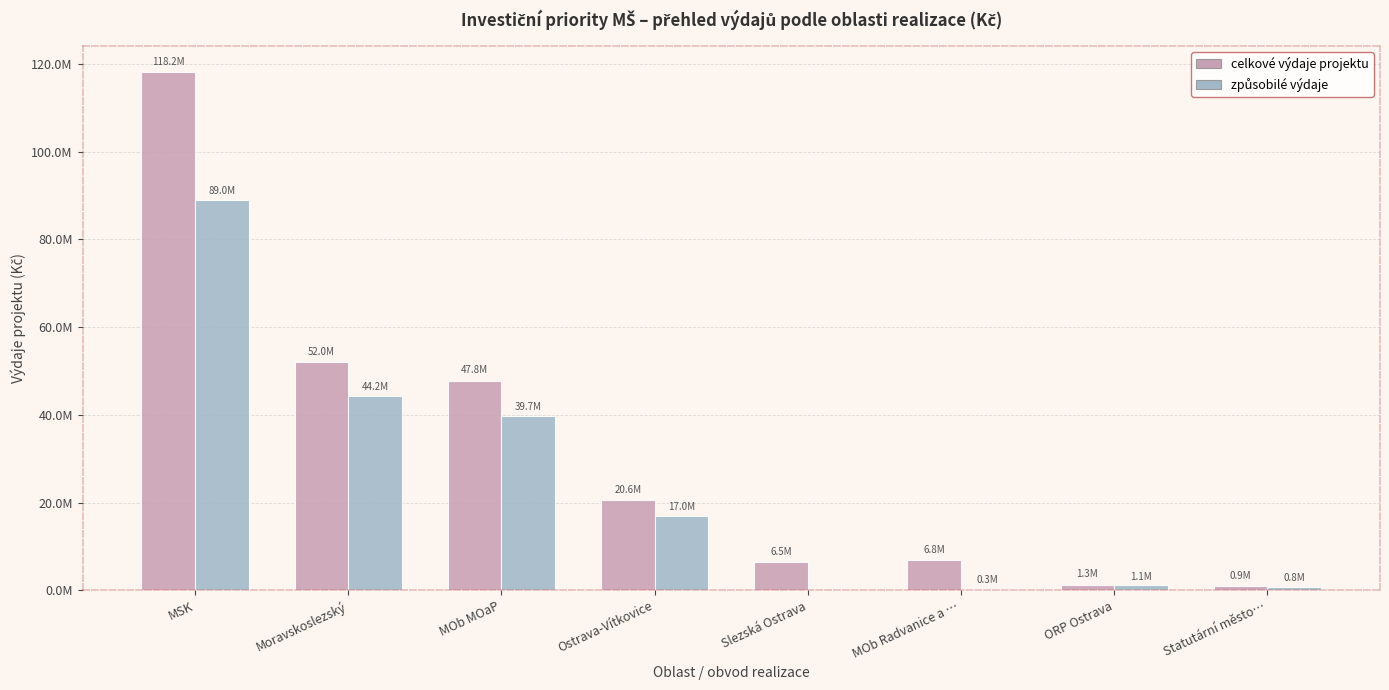

What is the label of the 1st bar from the left?

MSK